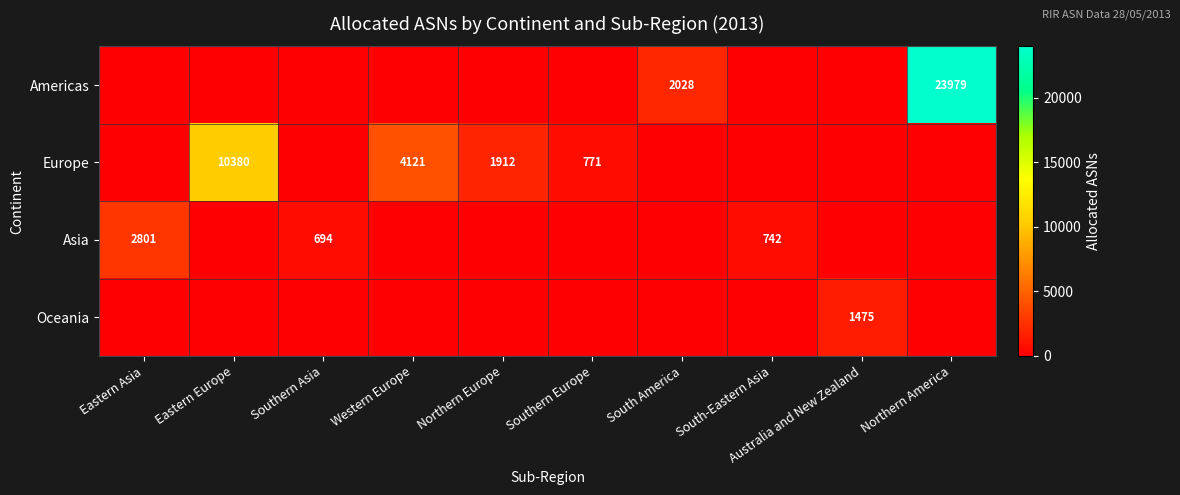

True or false: Asia has a value of 2801 at Eastern Asia.

True